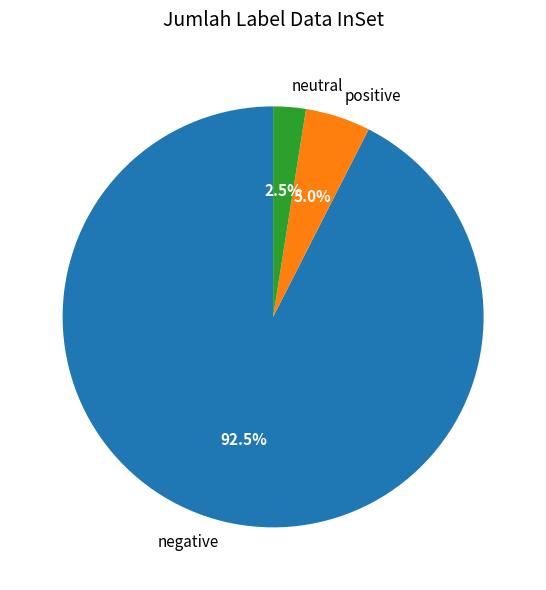

To the nearest percent, what is the average slice percentage?

33%